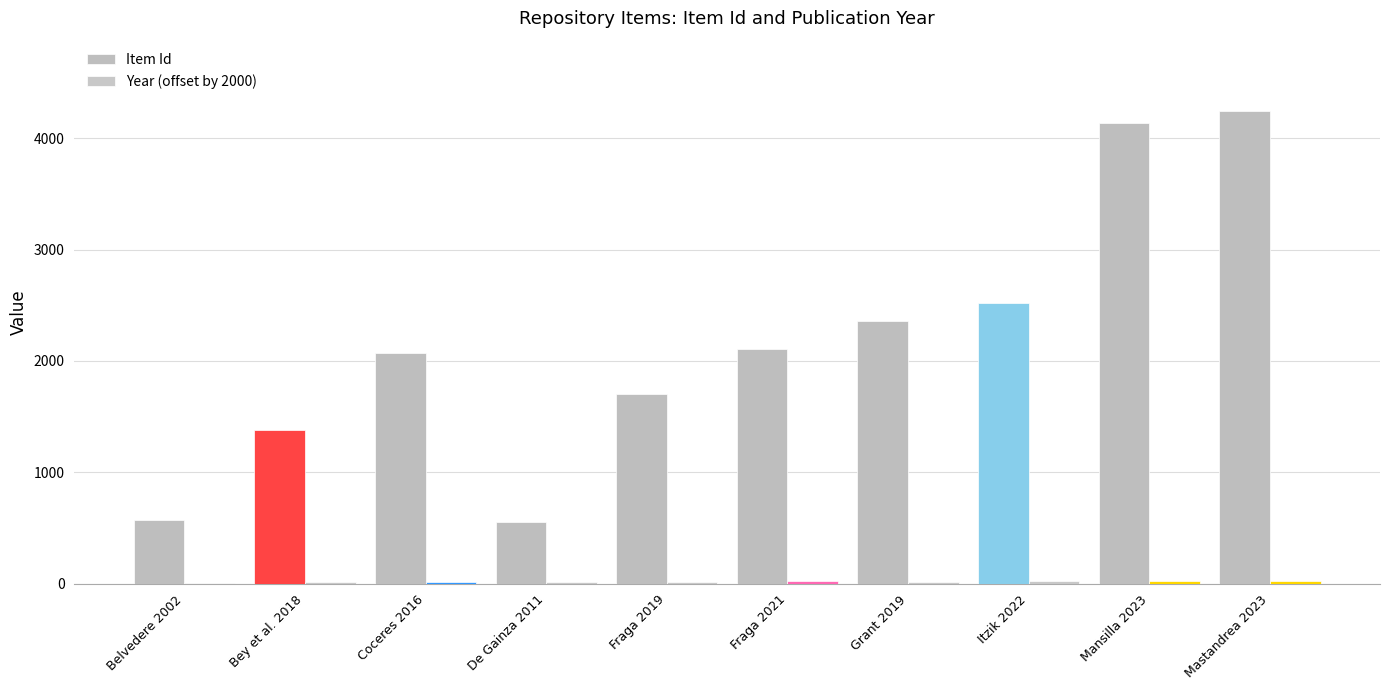

How many categories are shown in the chart?

10